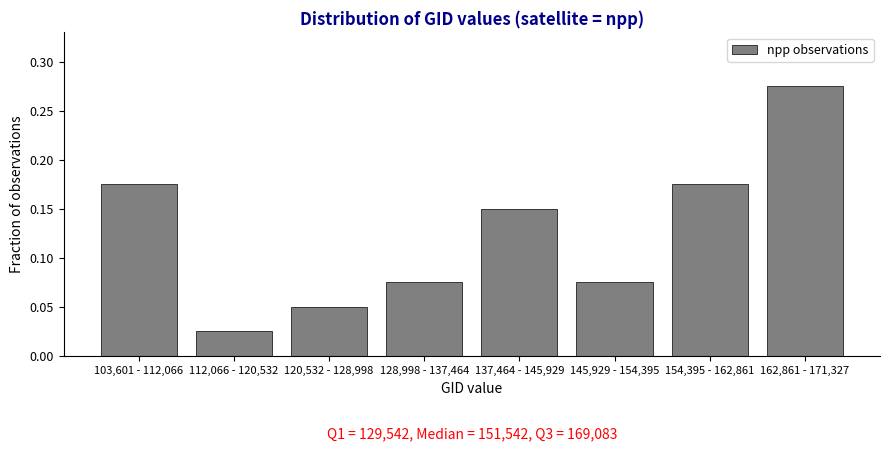

Where is the data nearest to the value 0?

112,066 - 120,532